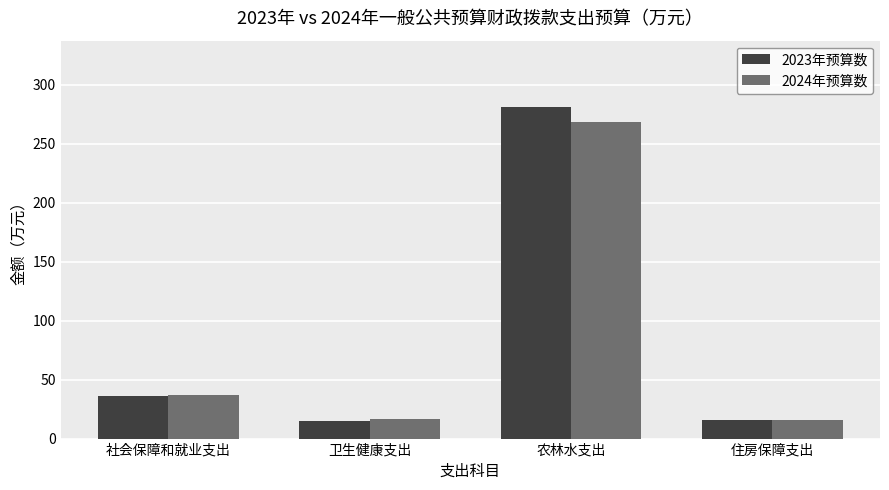

True or false: 2023年预算数 has a value of 25.6 at 卫生健康支出.

False